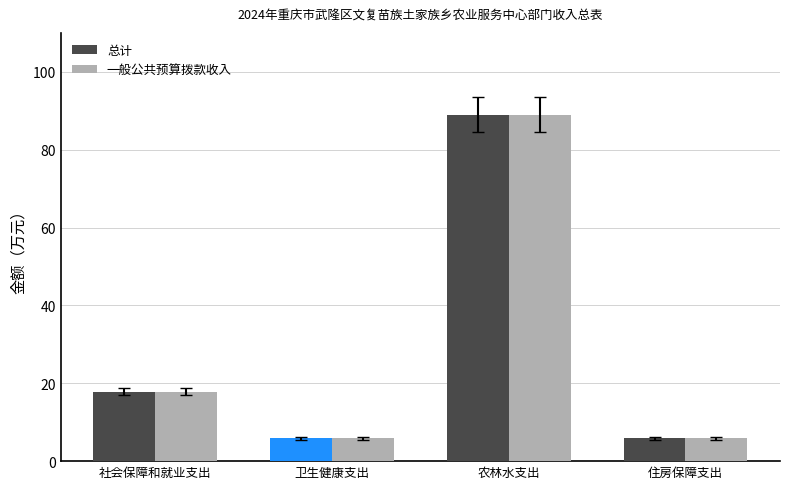

The 一般公共预算拨款收入 series shows 2.3 at 住房保障支出. True or false?

False